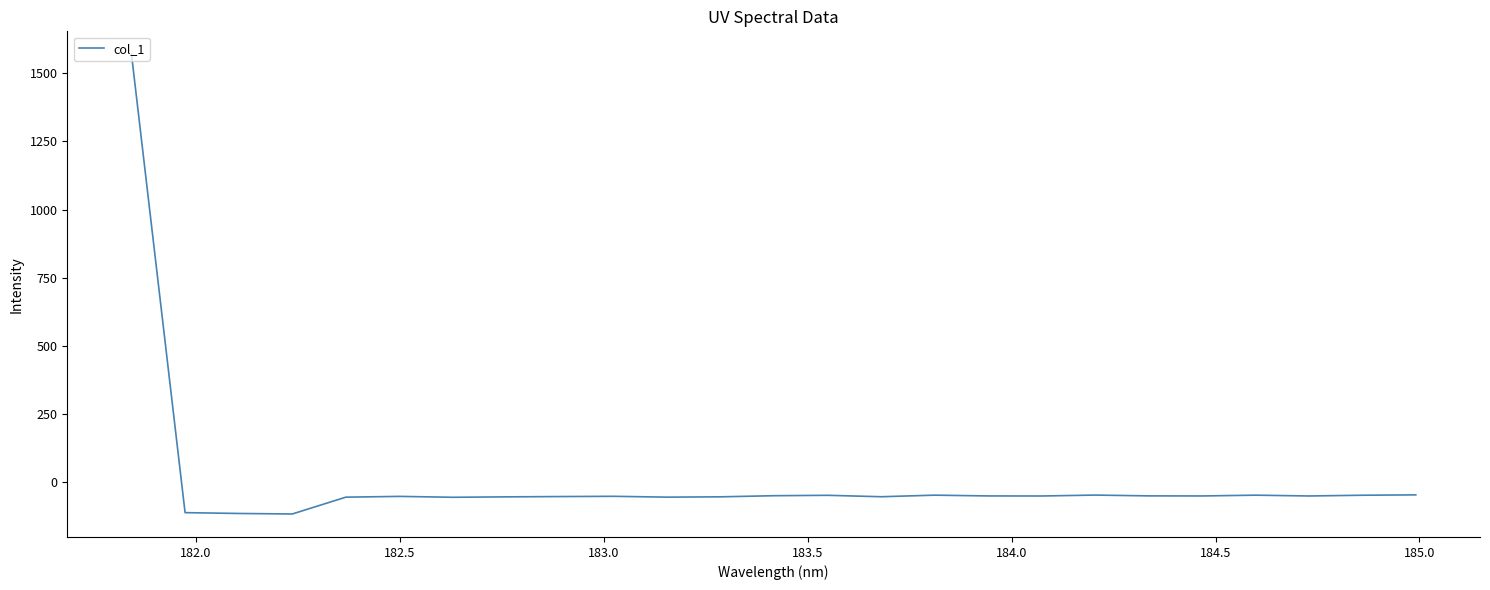

What is the maximum value shown in the chart?

1570.2